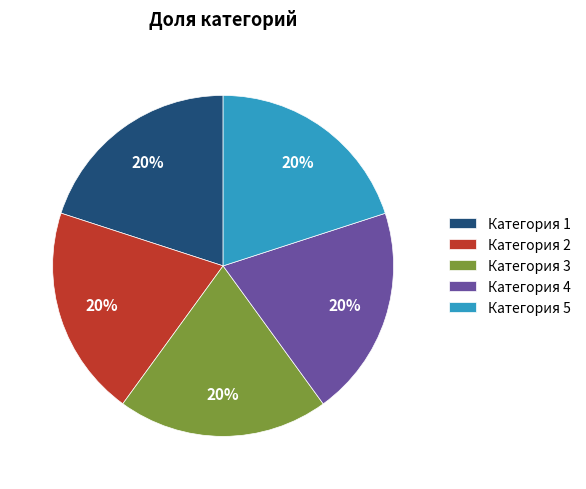

Approximately how many times larger is the value at Категория 3 compared to Категория 5?

1.0